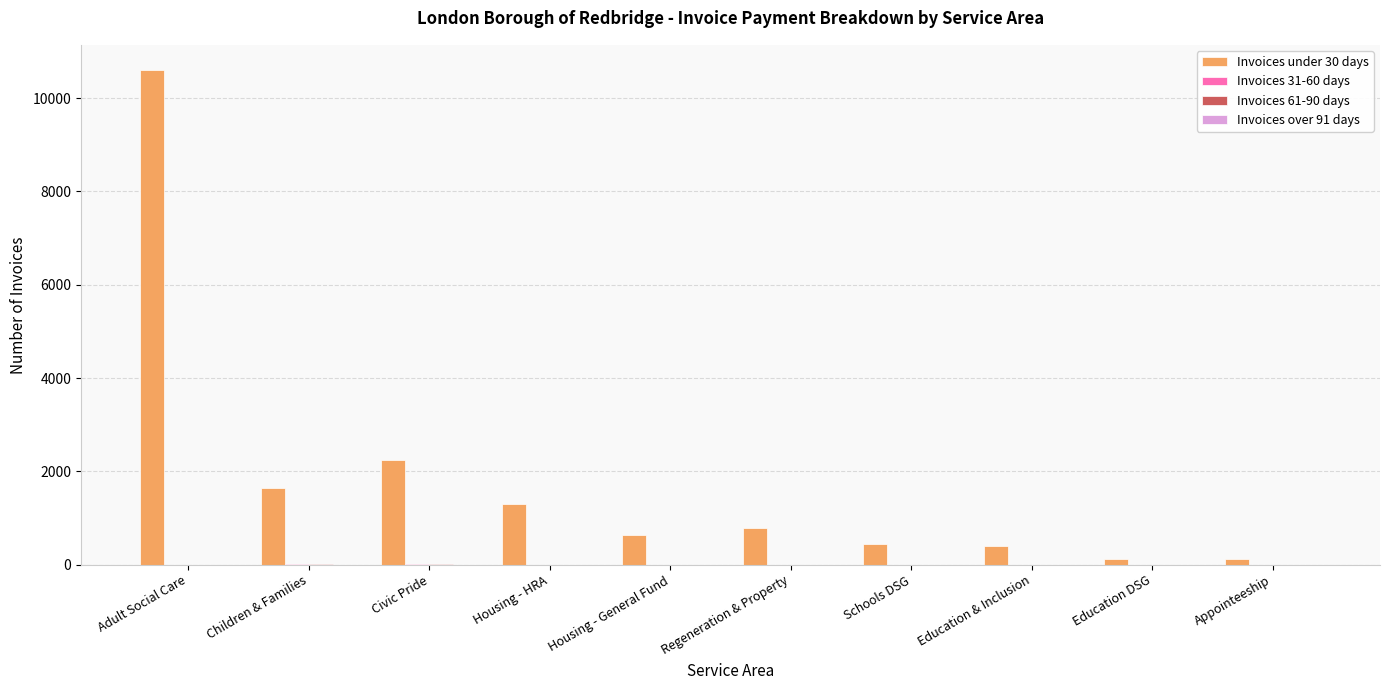

What is the greatest value displayed?

10613